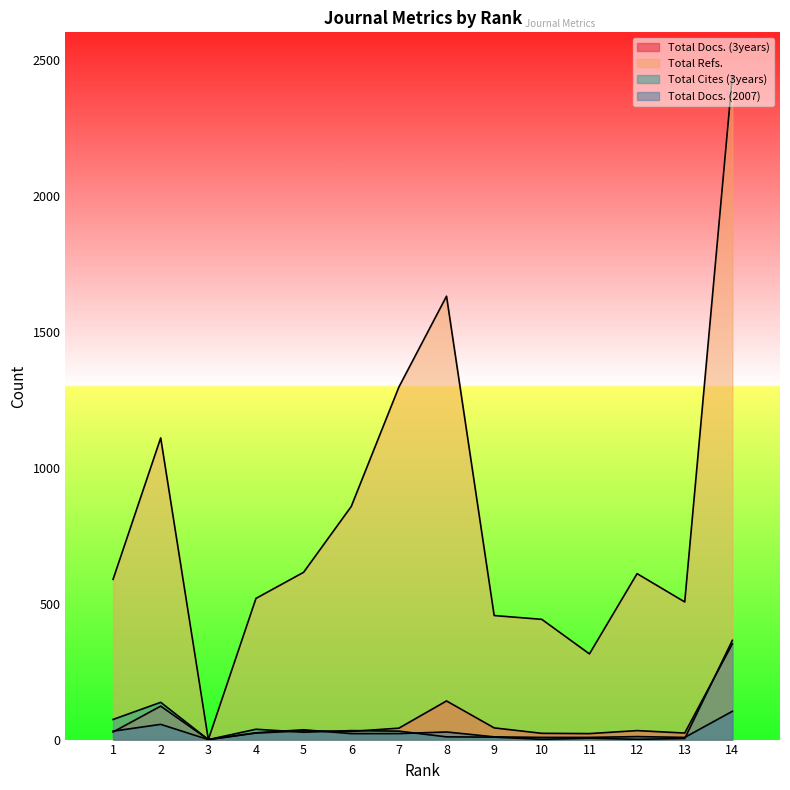

The Total Refs. series shows 211 at 12. True or false?

False